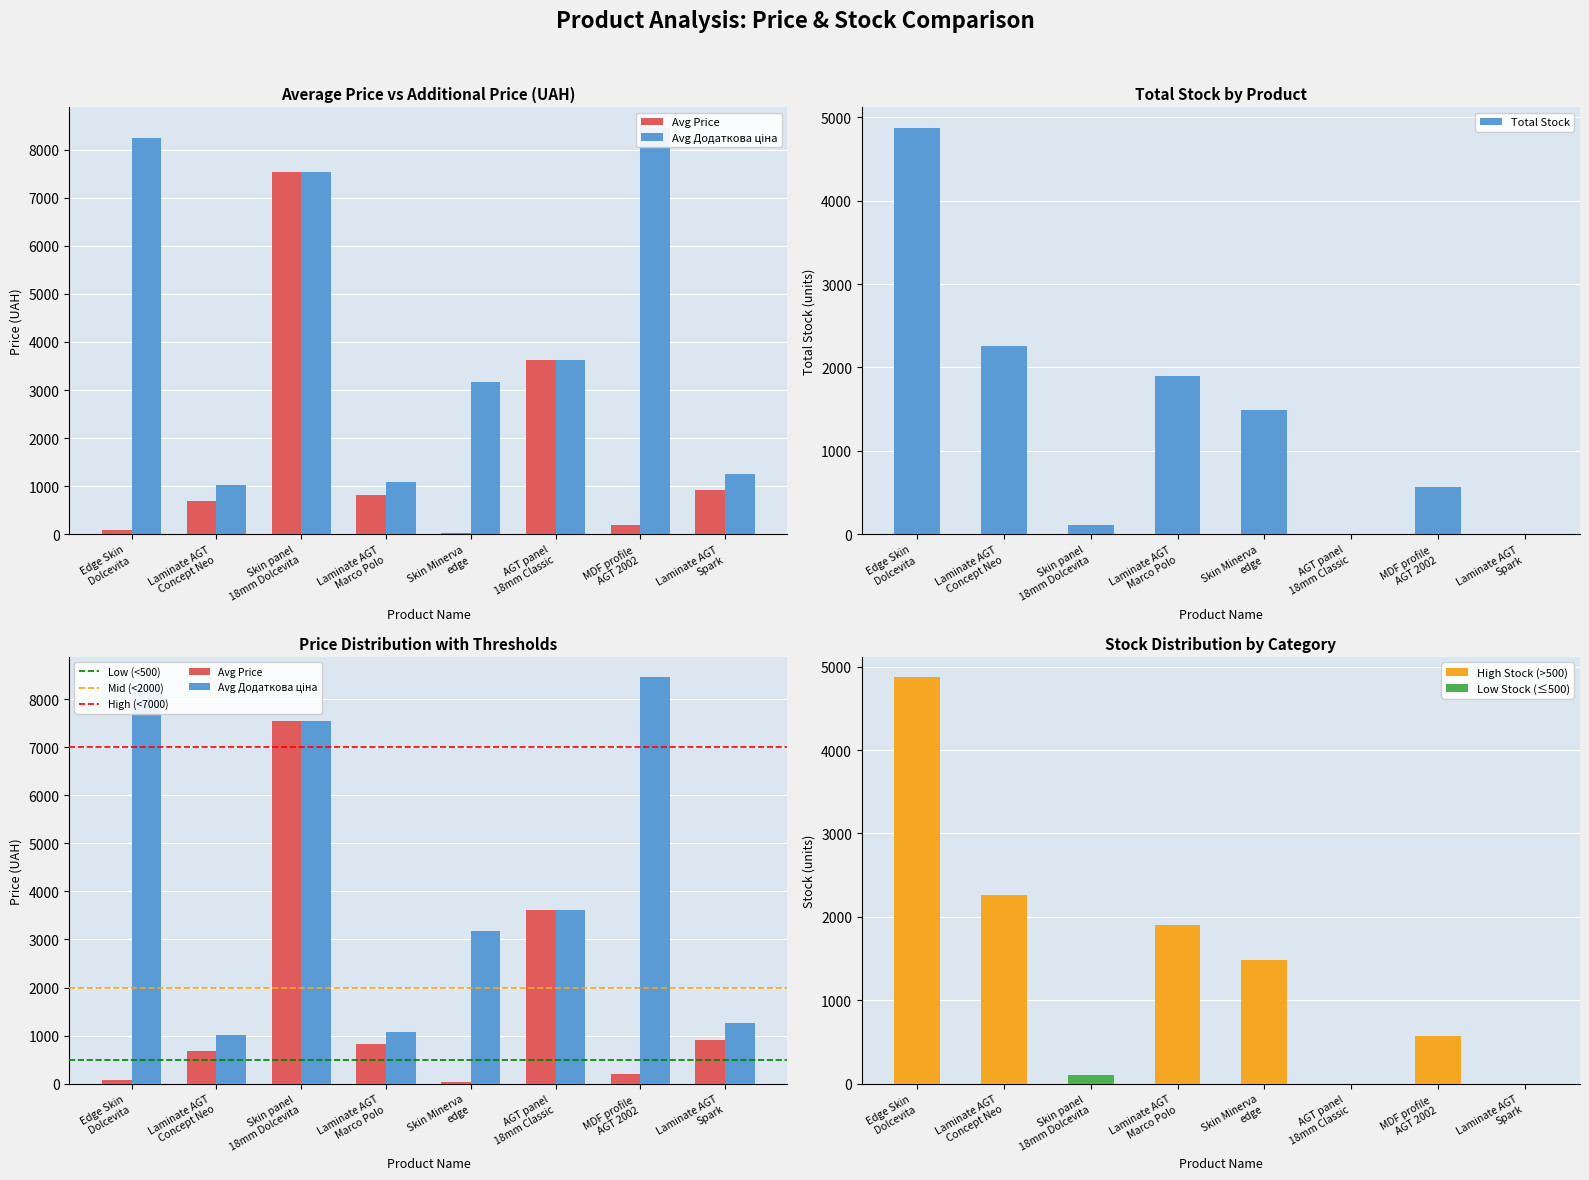

Rank the series by their maximum value, from highest to lowest.

Avg Додаткова ціна, Avg Price